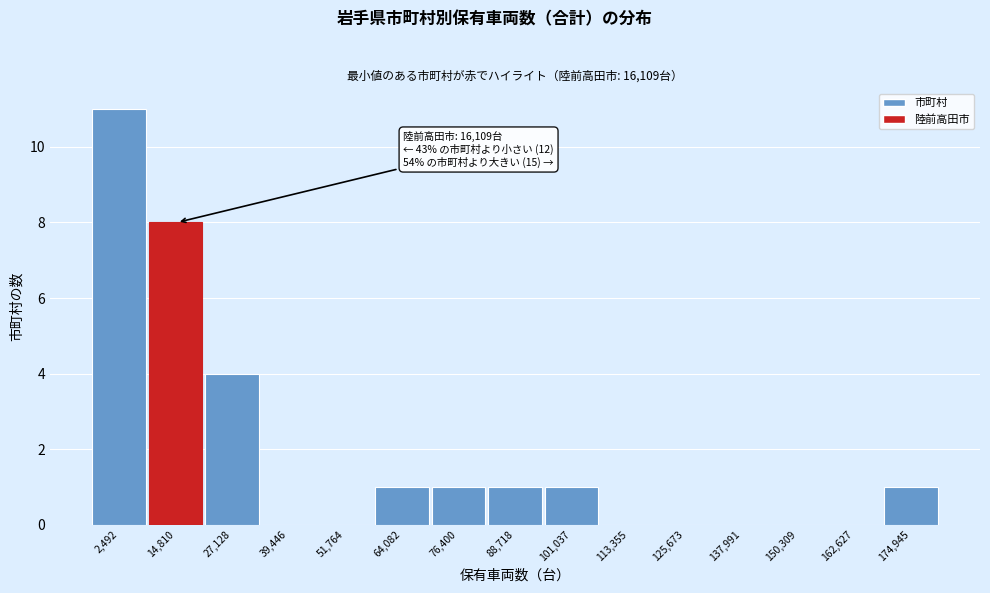

Reading left to right, list all the values displayed in this chart.

2,492=11	14,810=8	27,128=4	39,446=0	51,764=0	64,082=1	76,400=1	88,718=1	101,037=1	113,355=0	125,673=0	137,991=0	150,309=0	162,627=0	174,945=1